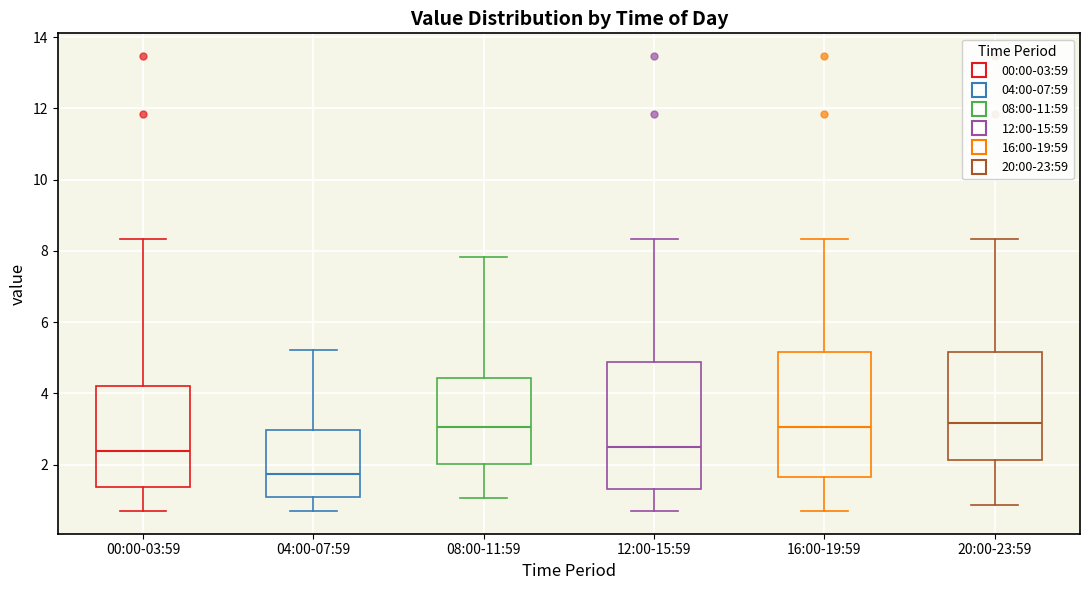

Reading left to right, transcribe this box plot: for each box, give where its median line is, the range the box spans, and where its two whiskers end, as read against the y-axis. The values are not printed on the chart, so give them approximately, as read against the axis.

00:00-03:59: median 2.4, box 1.4 to 4.2, whiskers 0.8 to 8.4
04:00-07:59: median 1.8, box 1.2 to 3.0, whiskers 0.8 to 5.2
08:00-11:59: median 3.0, box 2.0 to 4.4, whiskers 1.0 to 7.8
12:00-15:59: median 2.6, box 1.4 to 4.8, whiskers 0.8 to 8.4
16:00-19:59: median 3.0, box 1.6 to 5.2, whiskers 0.8 to 8.4
20:00-23:59: median 3.2, box 2.2 to 5.2, whiskers 0.8 to 8.4